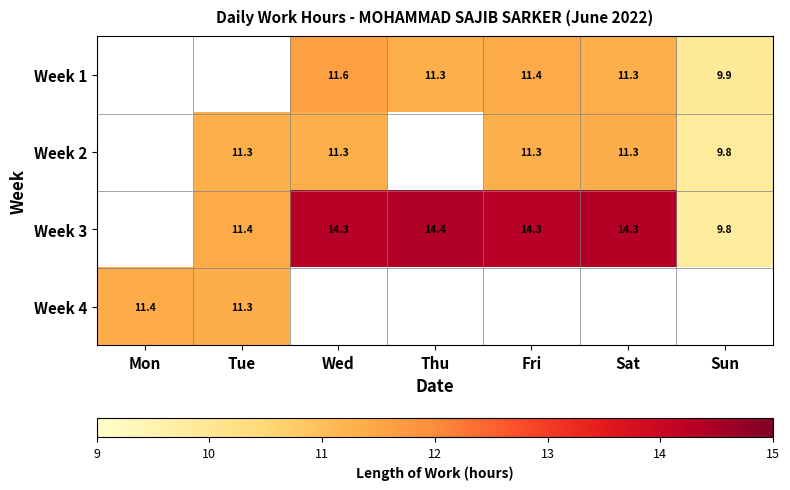

Is it true that Week 1 equals 11.6 at Wed?

True